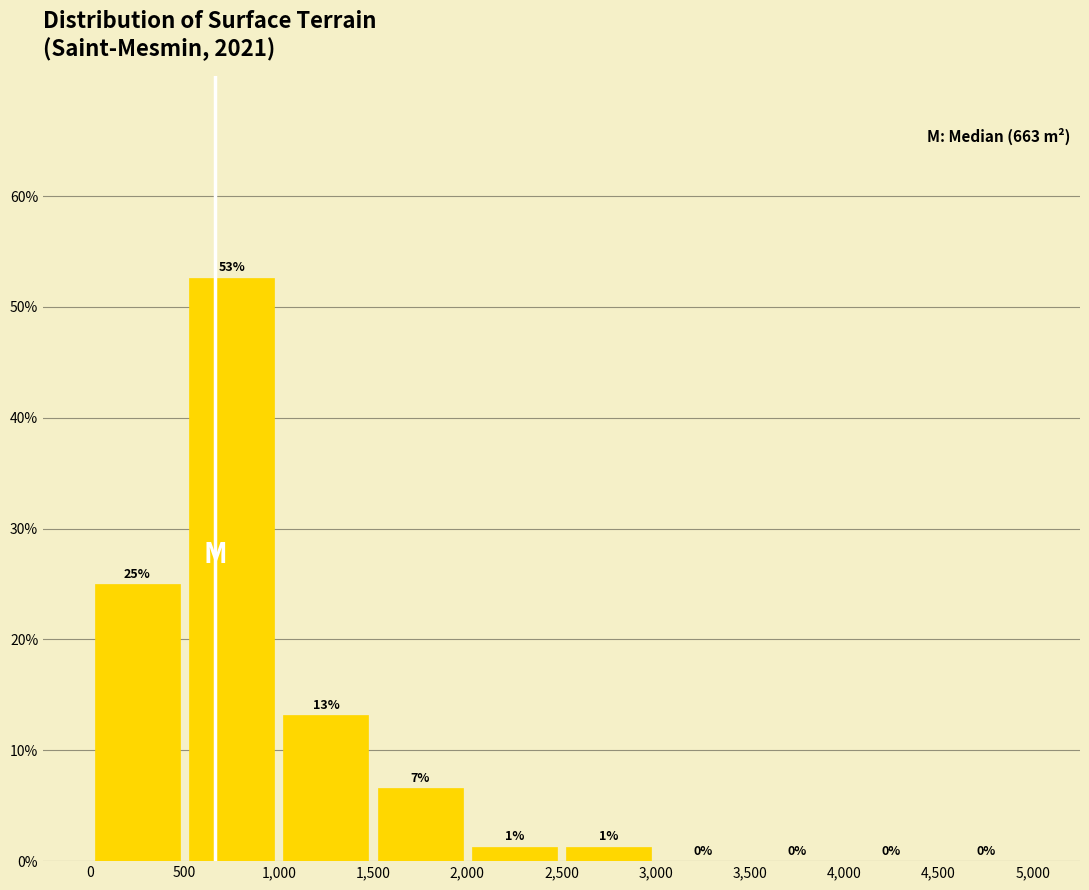

Over which range of the x-axis is the bar tallest?

500 to 1,000